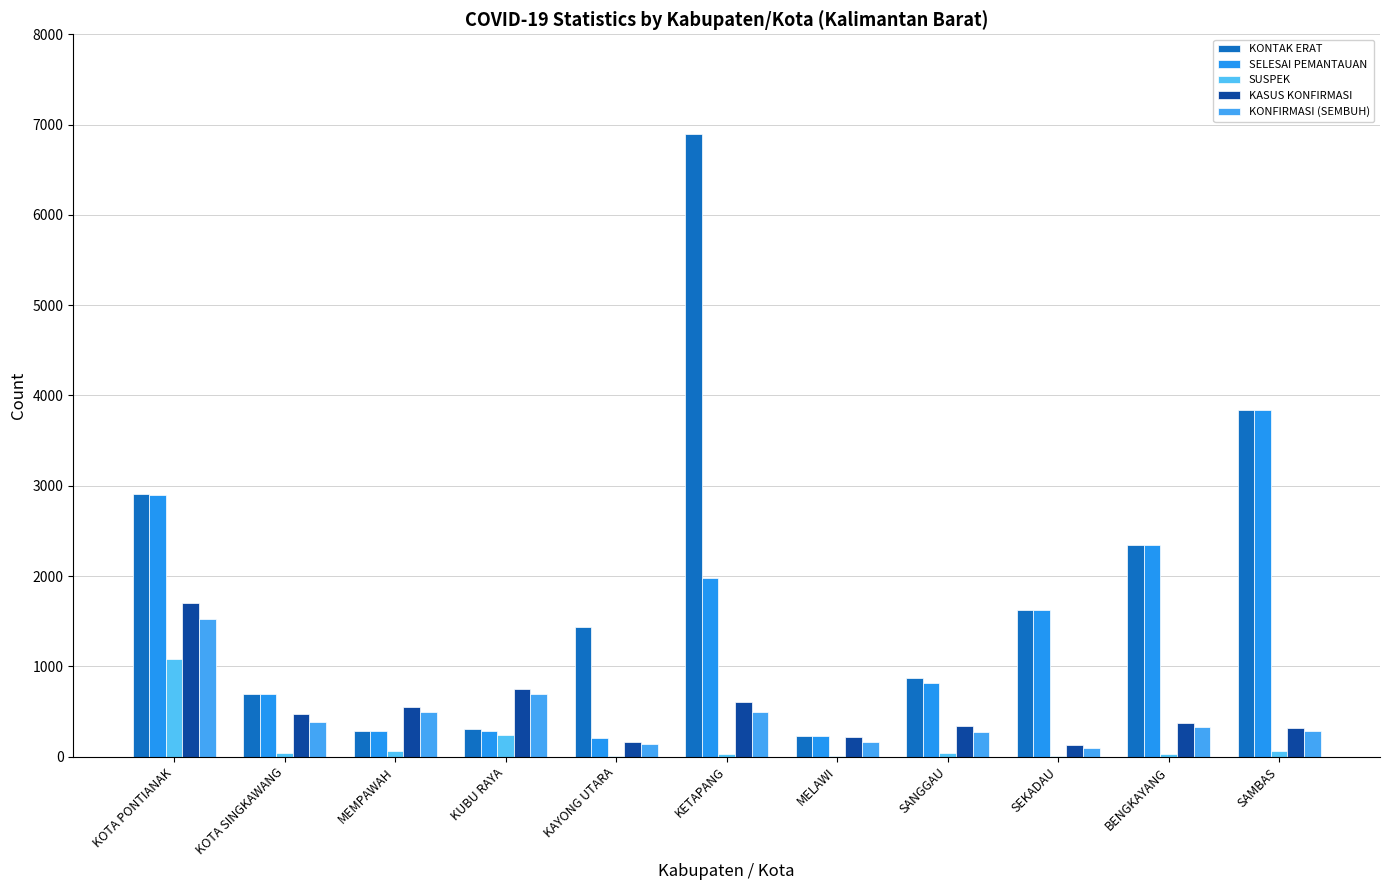

What is the difference between the maximum and second lowest values in the KASUS KONFIRMASI series?

1544